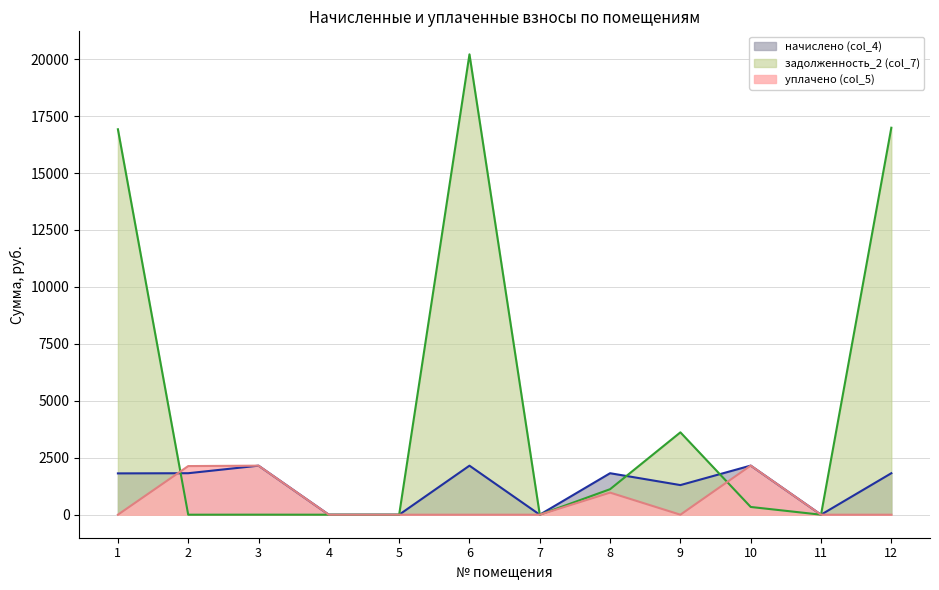

How many interior local peaks does the уплачено (col_5) series have?

3